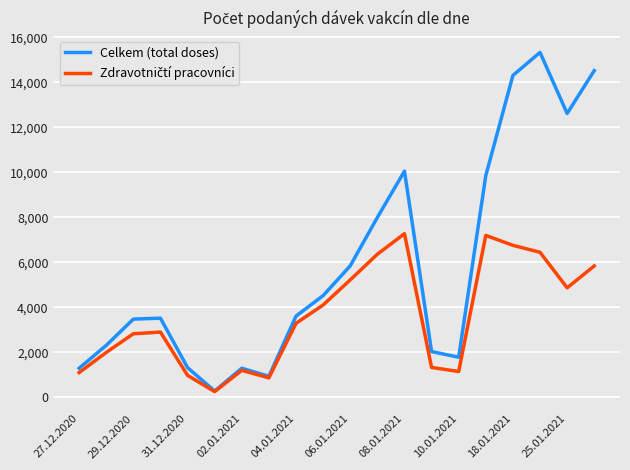

Which series has the largest total across all categories?

Celkem (total doses)